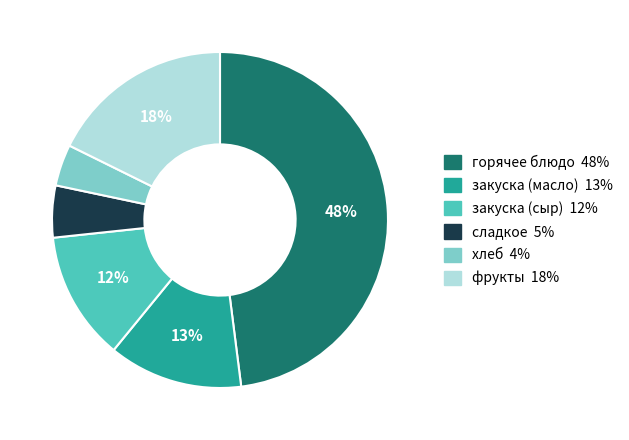

Does горячее блюдо represent more than half of the total?

No